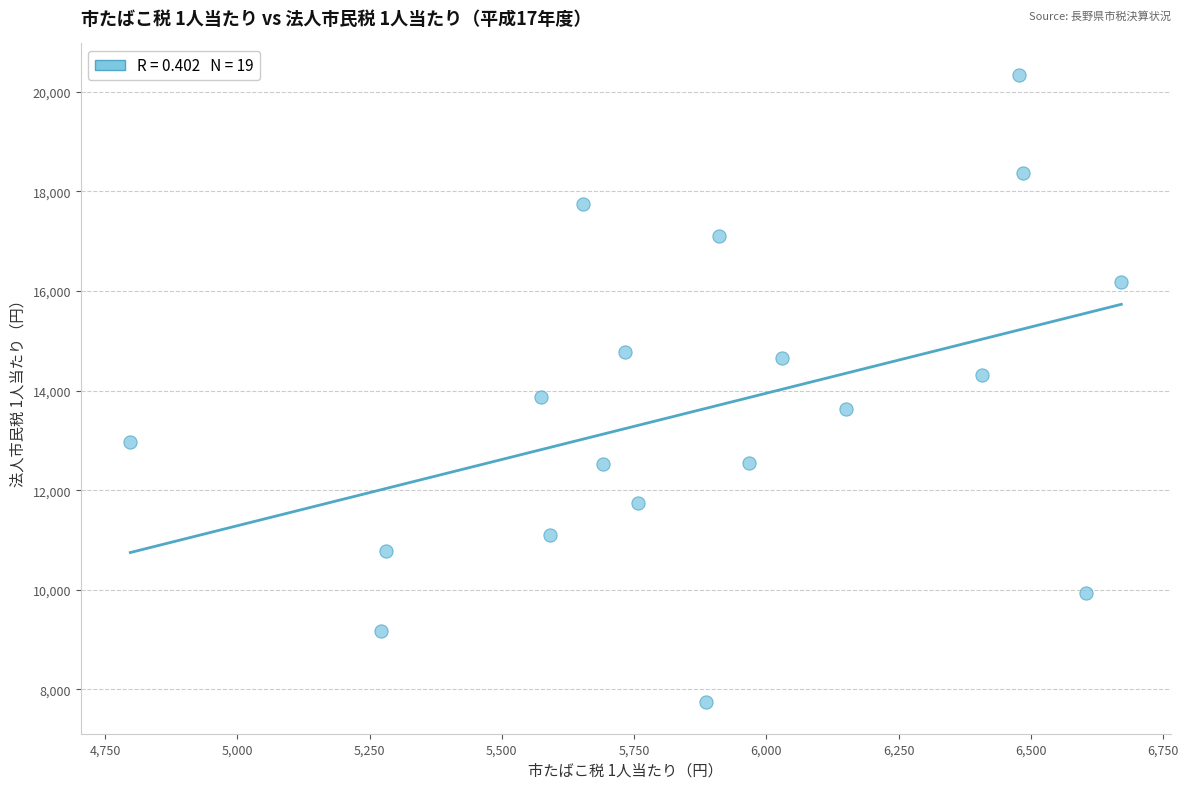

What is the range of Y values (max minus min)?

12605.0